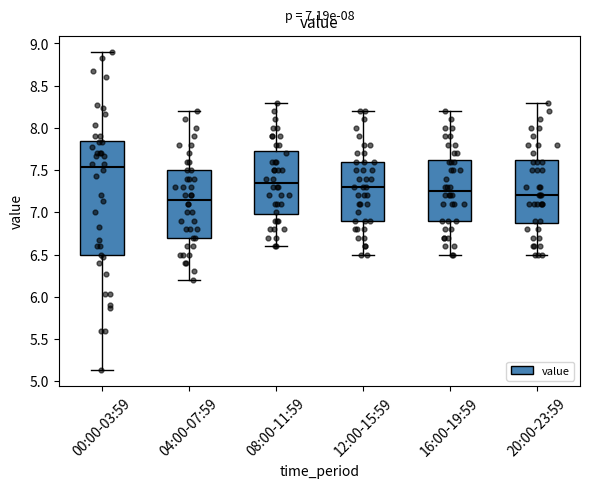

Comparing the boxes themselves (not the whiskers), which one is the tallest?

00:00-03:59